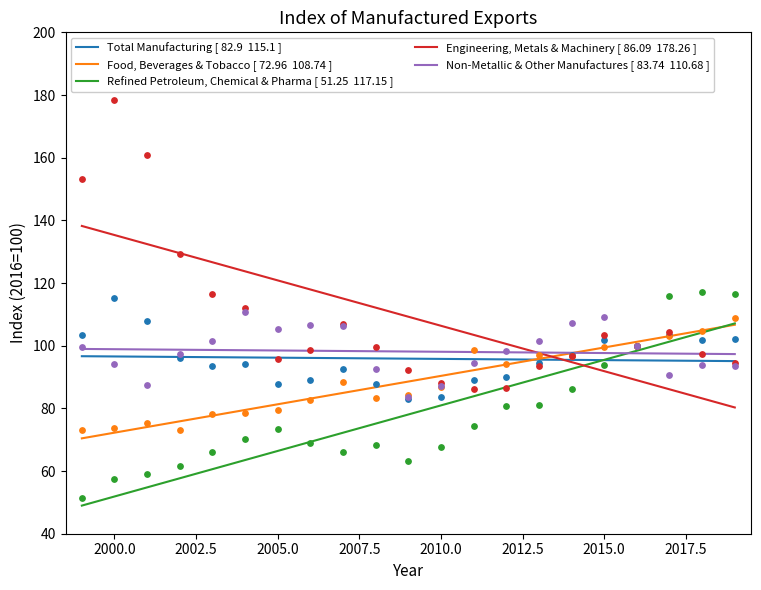

Which series has the largest Y range (max minus min)?

Engineering, Metals & Machinery